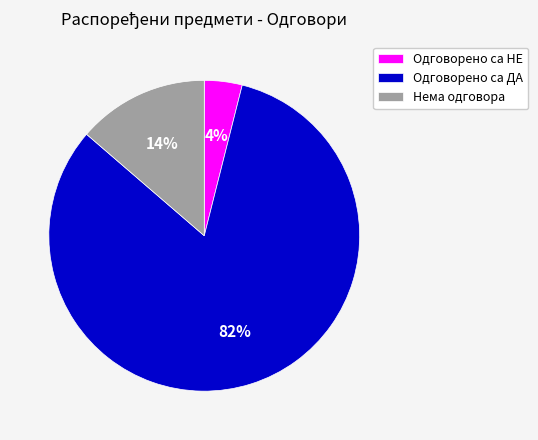

Between Нема одговора and Одговорено са НЕ, which is larger?

Нема одговора